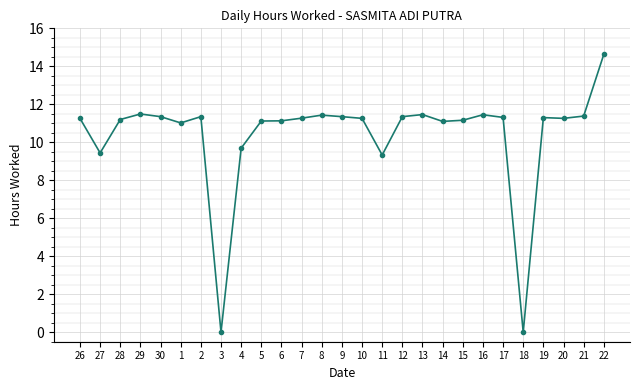

What is the maximum value shown in the chart?

14.6